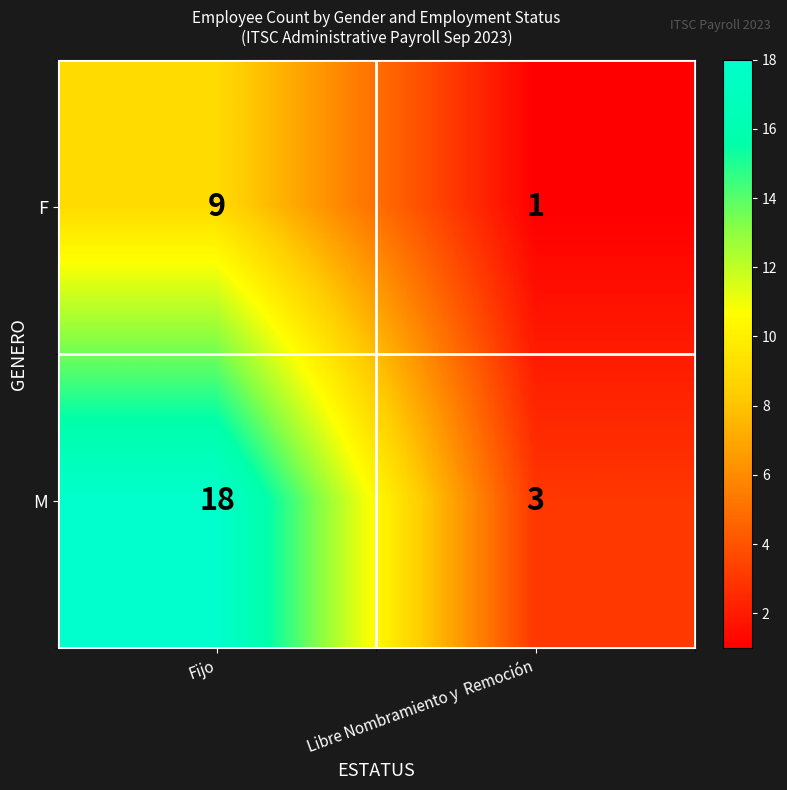

What is the average value of the F series?

5